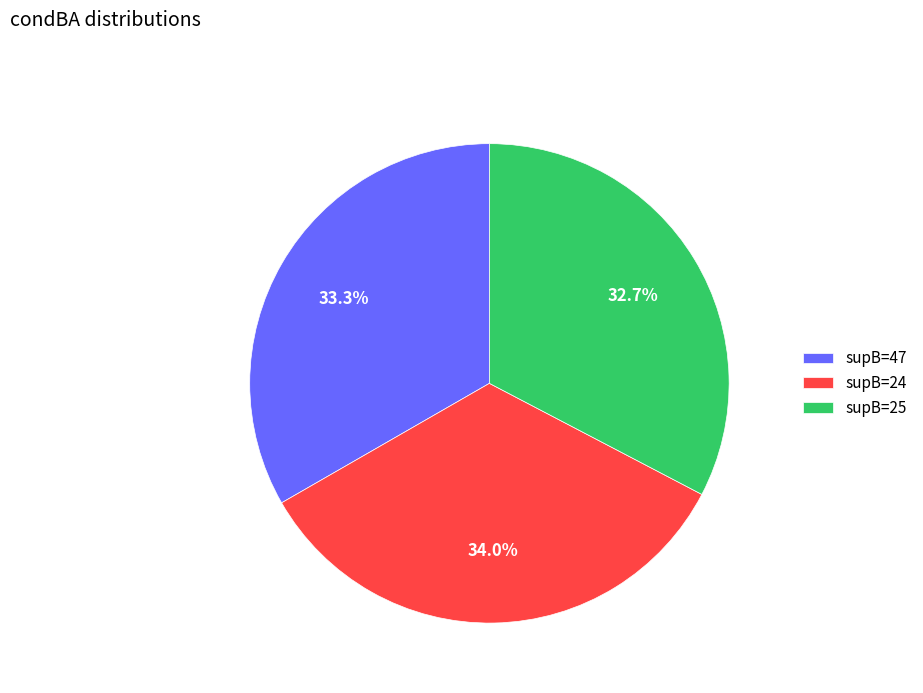

Do supB=24 and supB=47 together represent more than half of the pie?

Yes